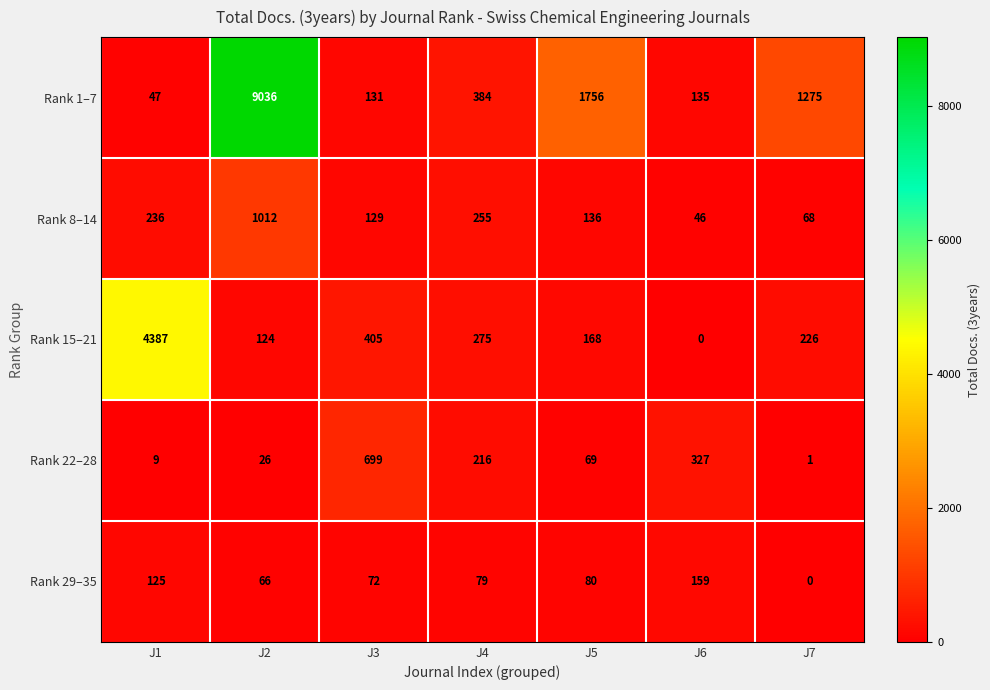

Is it true that Rank 29–35 equals 33 at J5?

False